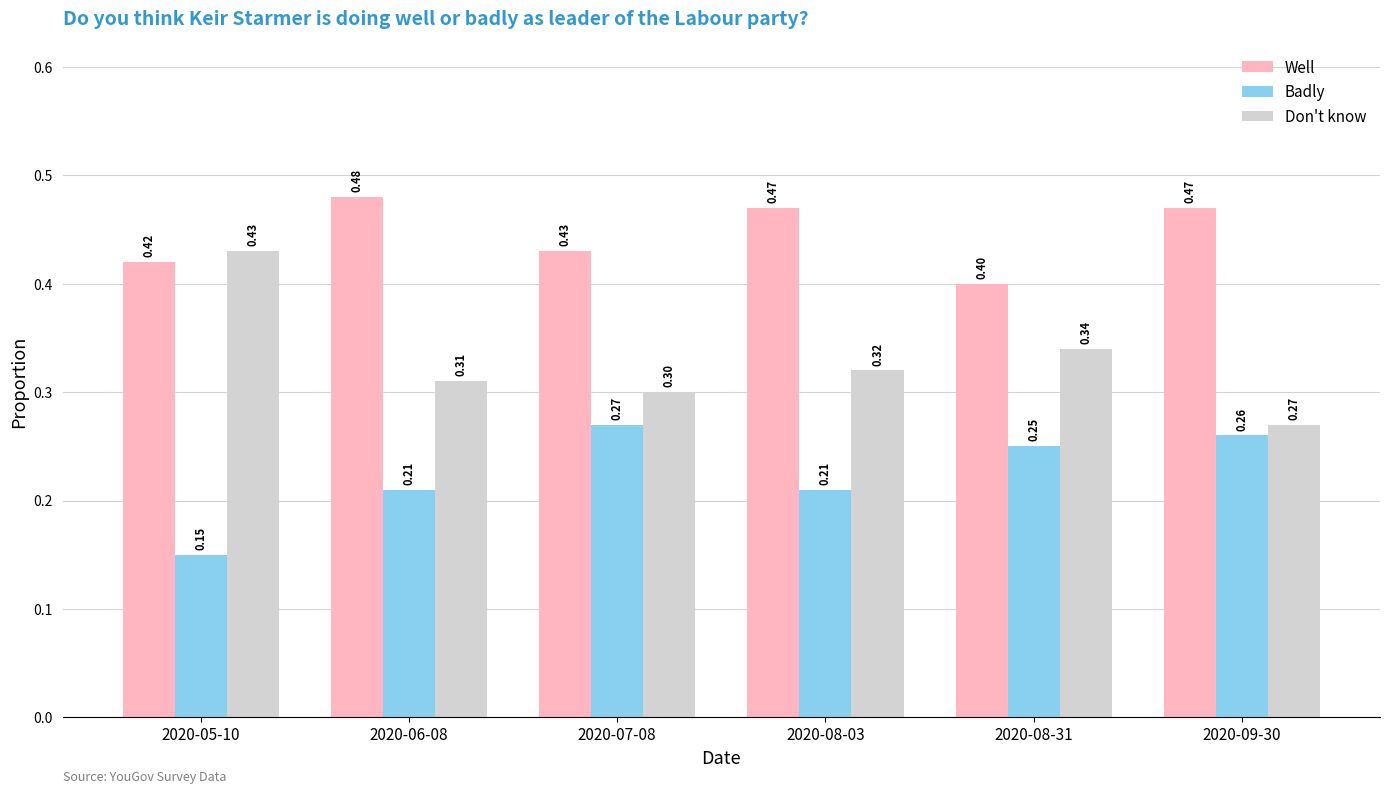

Does the chart contain stacked bars?

No